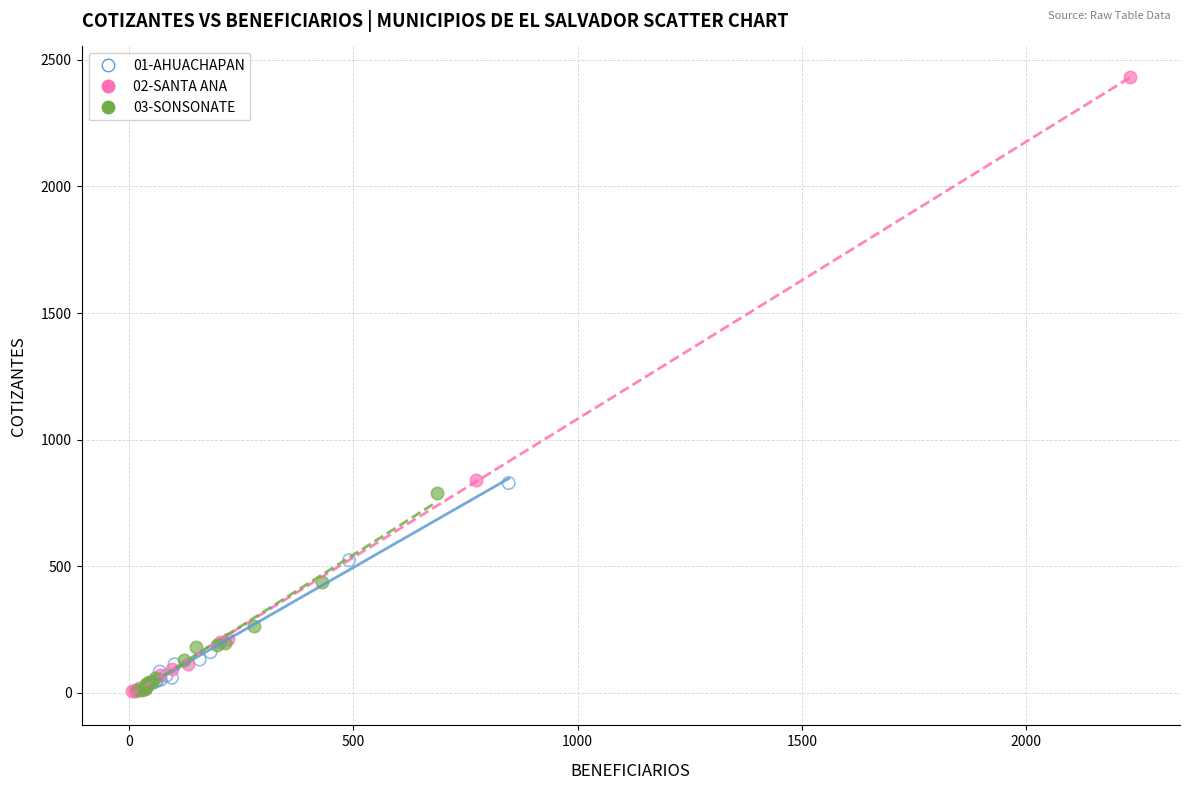

Which series contains the highest Y value?

02-SANTA ANA